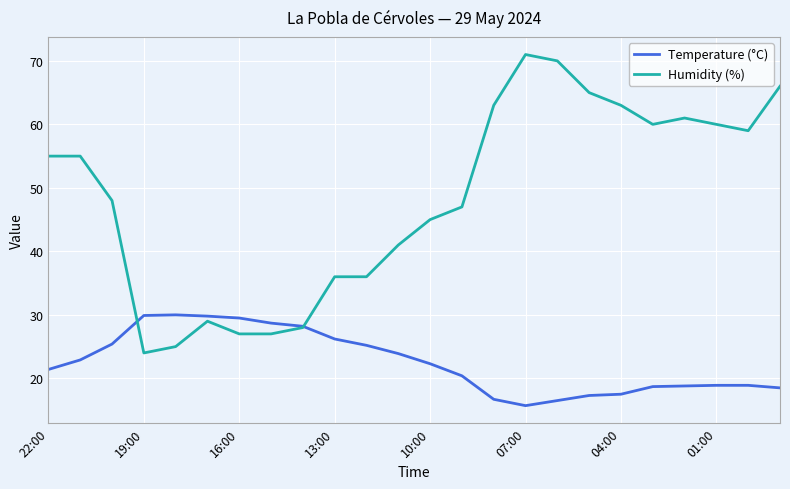

Which series has the largest range (max minus min)?

Humidity (%)